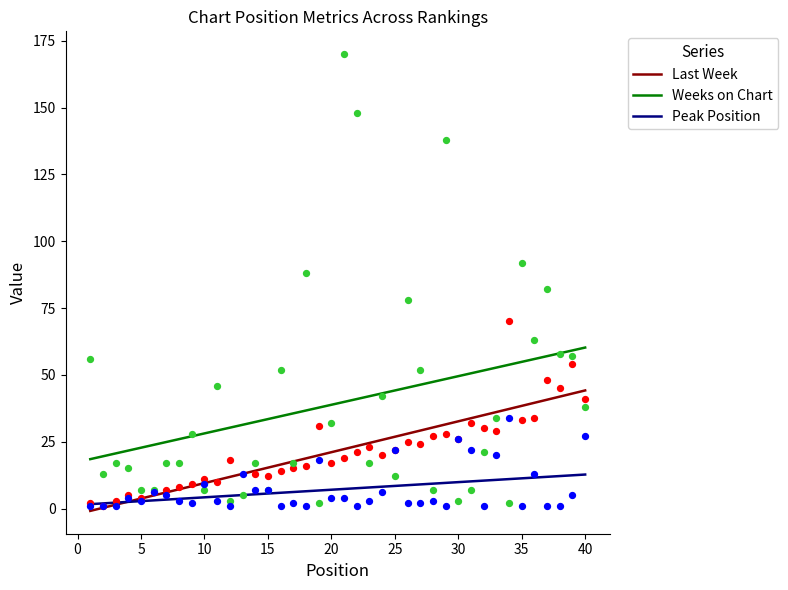

At how many categories does at least one series exceed 160?

1